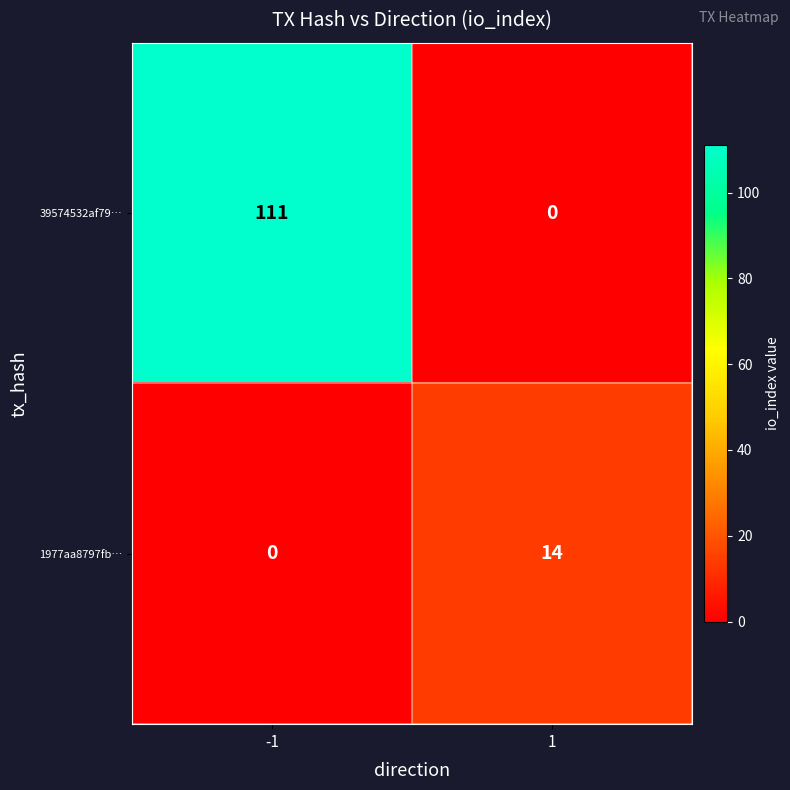

What is the sum of the 1977aa8797fb… values at 1 and -1?

14